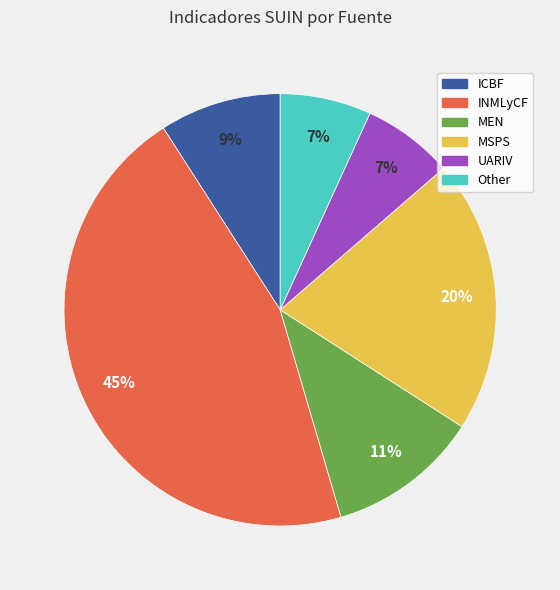

Is there a majority slice in this chart?

No